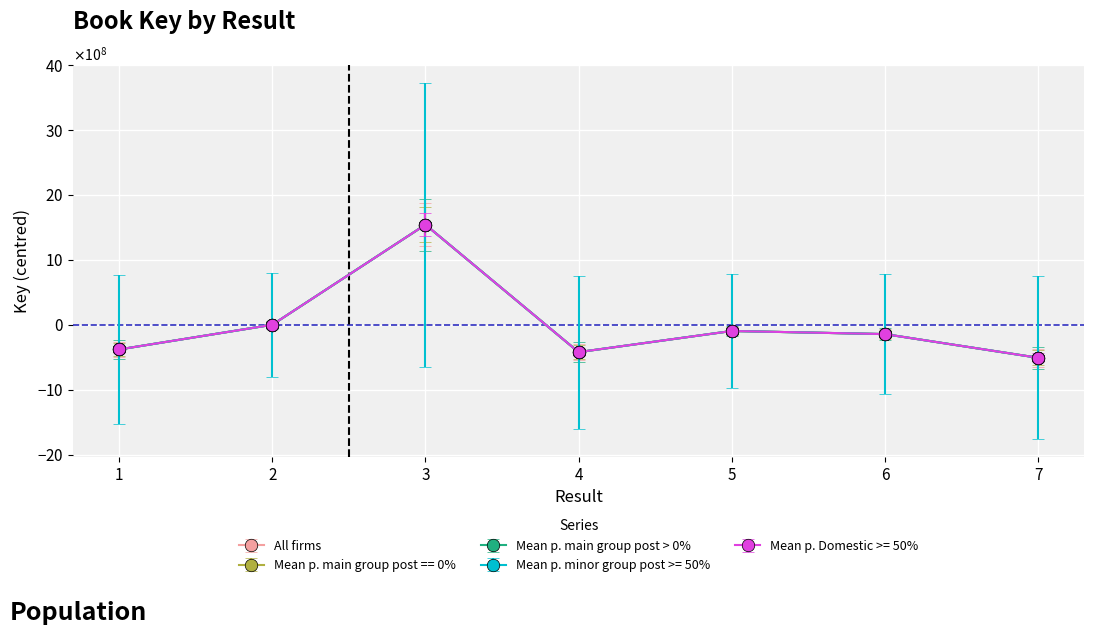

Reading left to right, list all the values displayed in this chart.

All firms: -379327414.9	1227440.1	1542969554.1	-420430735.9	-94633055.9	-142603429.9	-507202357.9
Mean p. main group post == 0%: -379327414.9	1227440.1	1542969554.1	-420430735.9	-94633055.9	-142603429.9	-507202357.9
Mean p. main group post > 0%: -379327414.9	1227440.1	1542969554.1	-420430735.9	-94633055.9	-142603429.9	-507202357.9
Mean p. minor group post >= 50%: -379327414.9	1227440.1	1542969554.1	-420430735.9	-94633055.9	-142603429.9	-507202357.9
Mean p. Domestic >= 50%: -379327414.9	1227440.1	1542969554.1	-420430735.9	-94633055.9	-142603429.9	-507202357.9